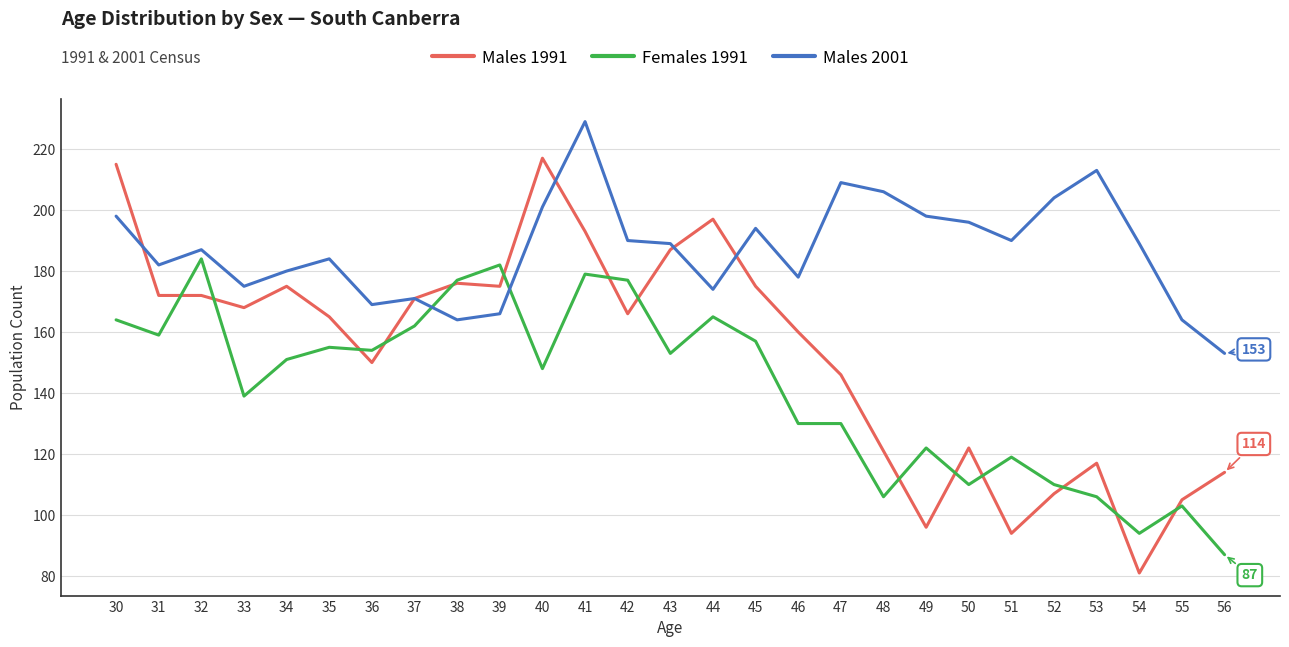

True or false: Females 1991 has a value of 64 at 47.

False